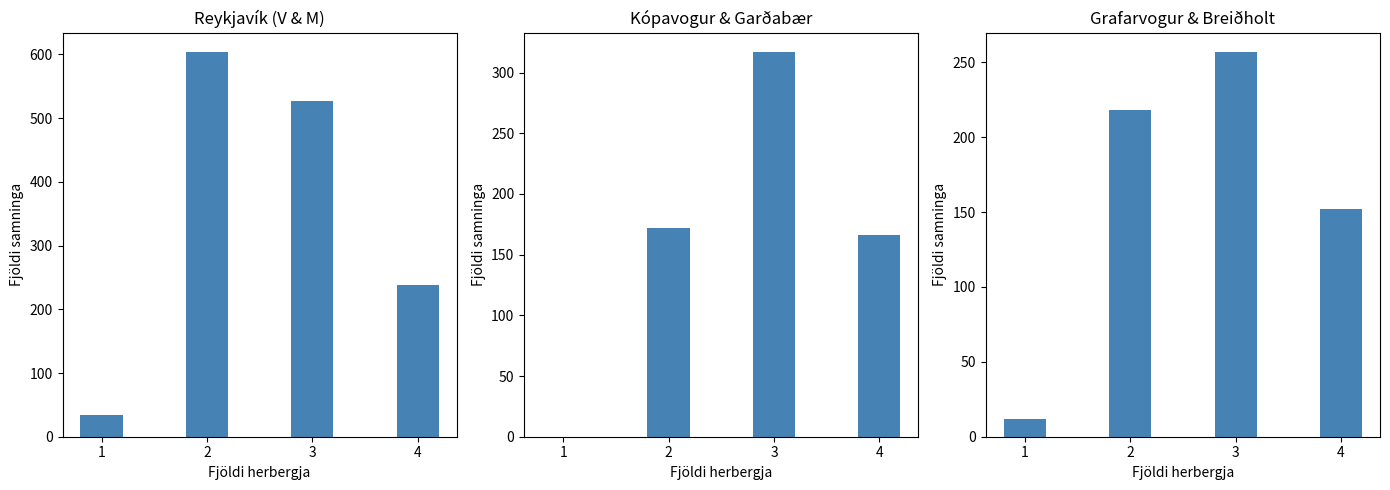

The value of Grafarvogur & Breiðholt at 1 is 12. True or false?

True